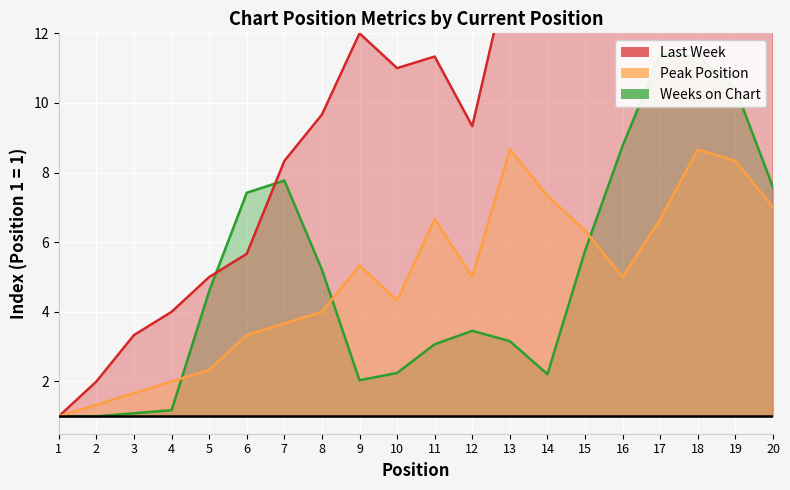

What are all the series names shown in the legend?

Weeks on Chart, Last Week, Peak Position